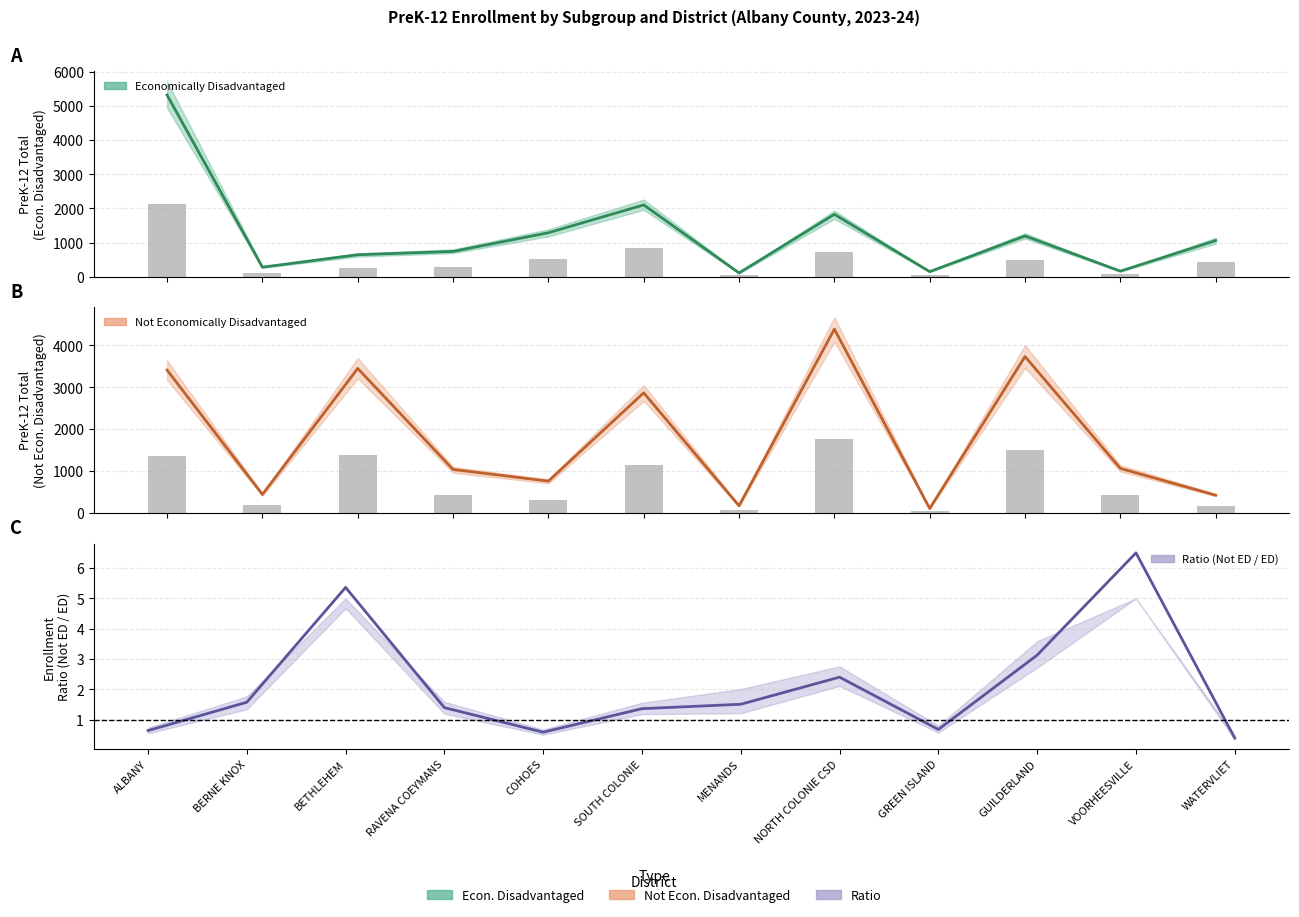

What is the spread (max minus min) of values at BETHLEHEM?

2806